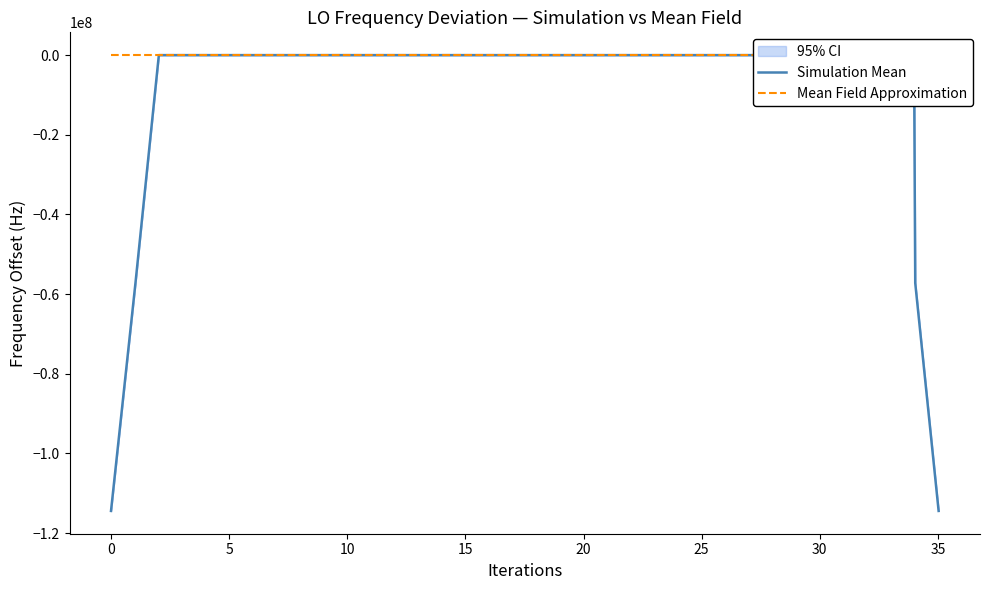

What is the minimum value for Simulation Mean?

-114418800.7